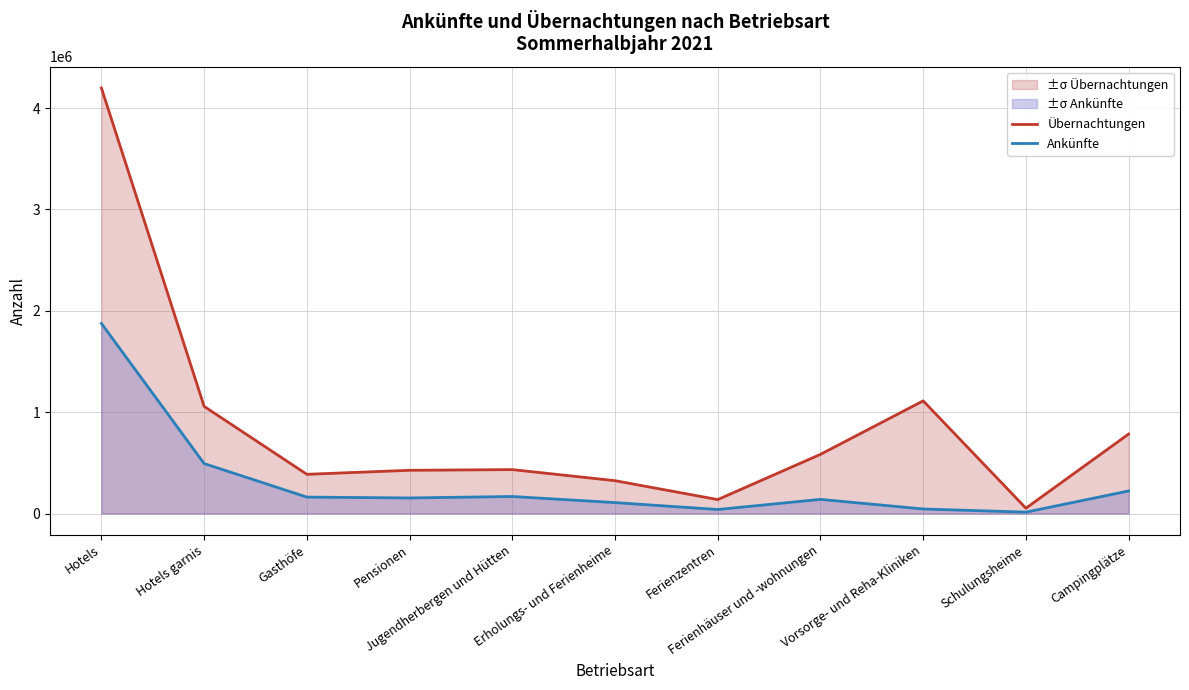

What is the total value across all series at Campingplätze?

1007507